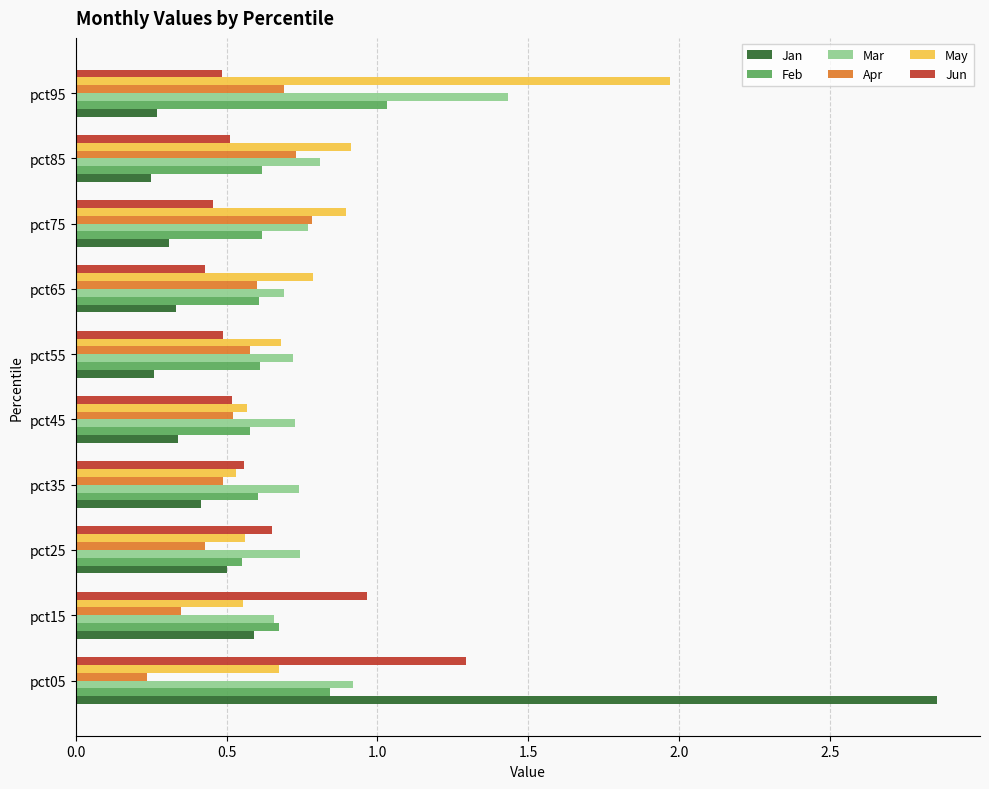

What is the sum of all Jun values?

6.4